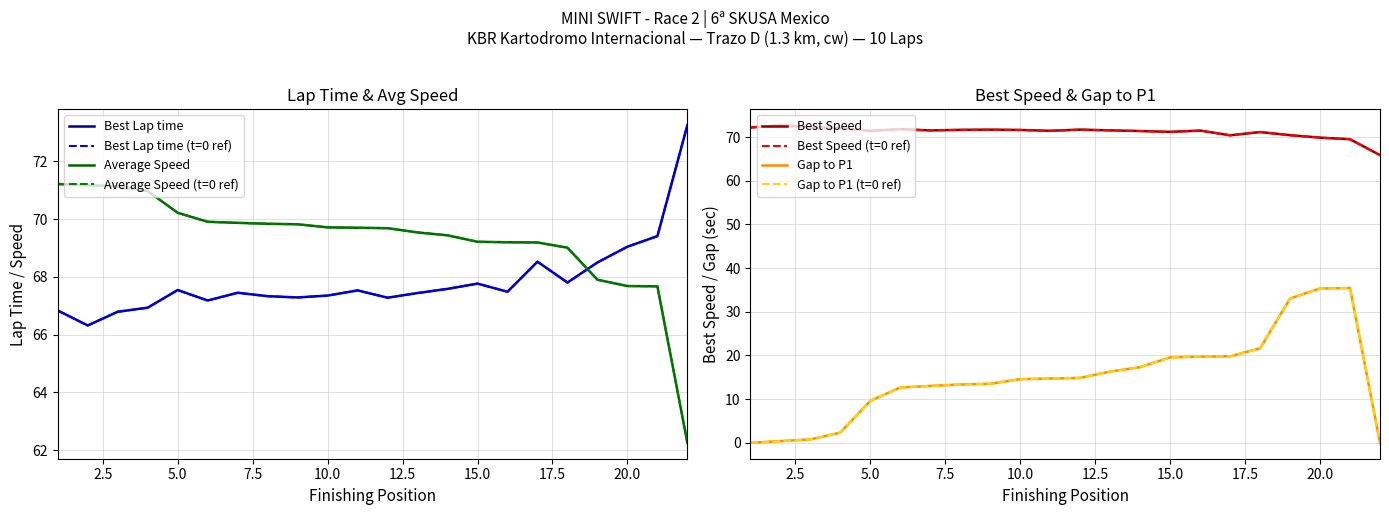

Which series has the largest total across all categories?

Best Speed